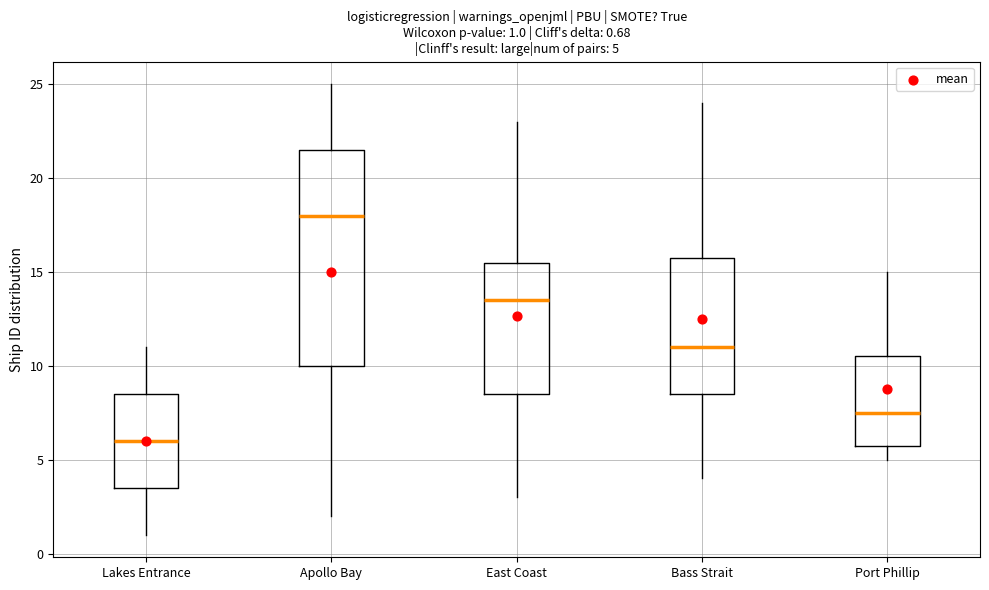

Which box's median line is the highest?

Apollo Bay